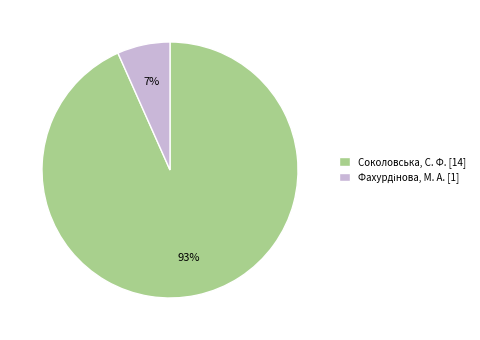

Is Соколовська, С. Ф. [14] the majority of the pie?

Yes